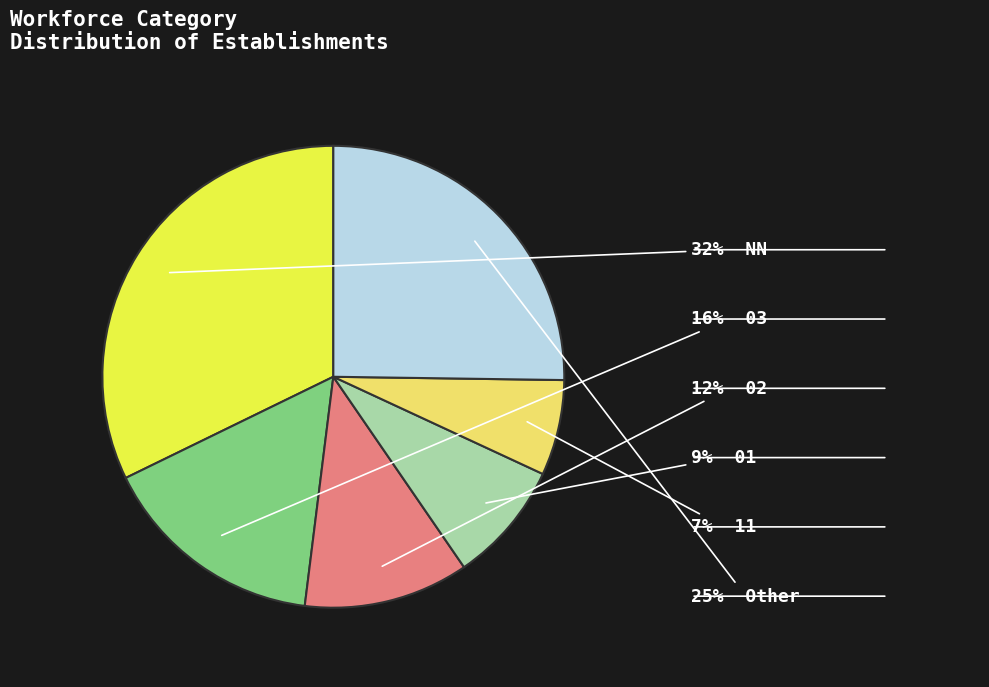

Does any single category account for the majority?

No